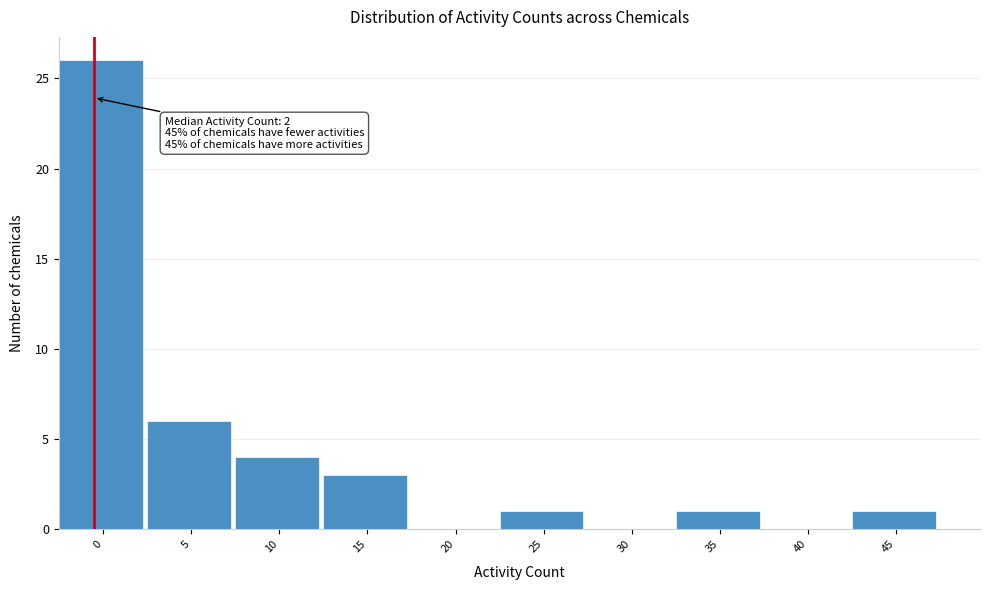

Reading left to right, transcribe all the data shown in this chart.

0=26	5=6	10=4	15=3	20=0	25=1	30=0	35=1	40=0	45=1